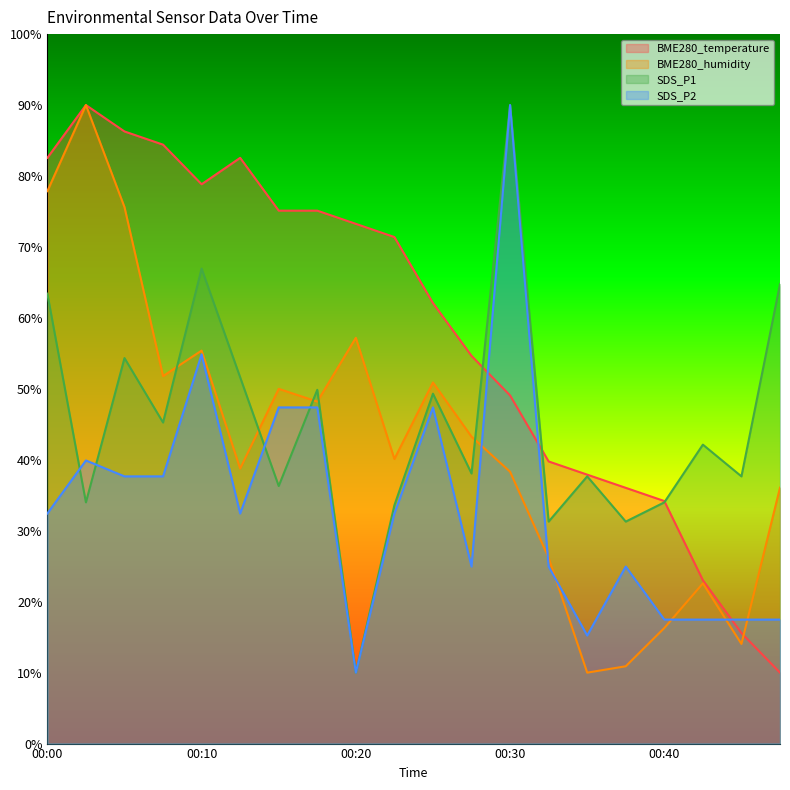

At which category is the sum across all series the highest?

00:30